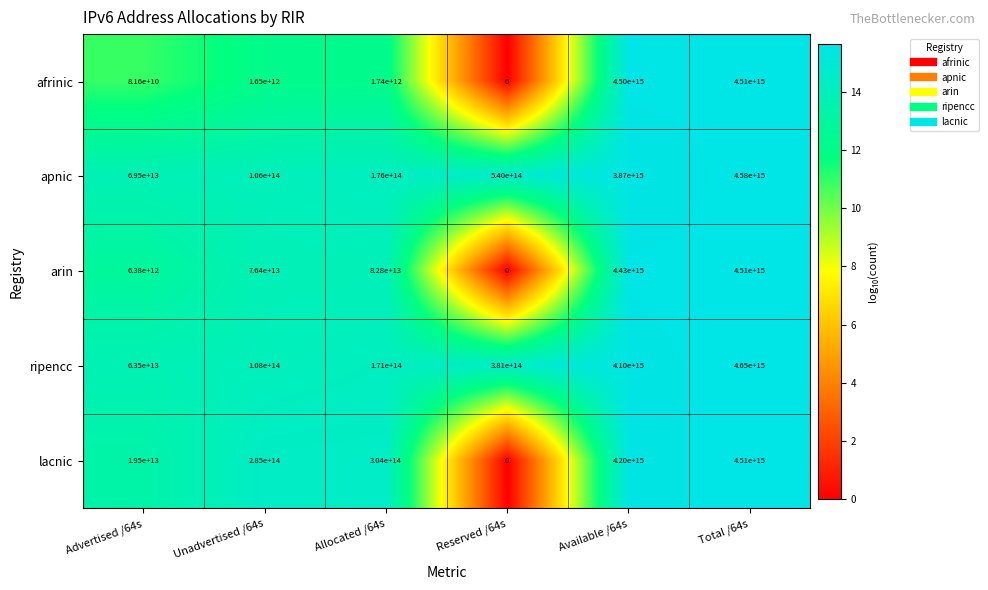

Which series has the largest range (max minus min)?

ripencc